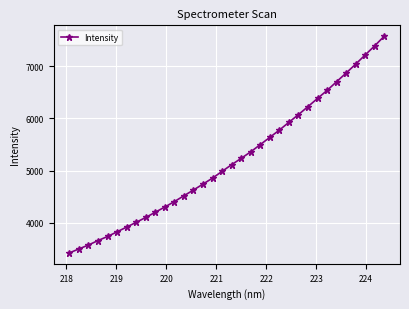

Is this an area chart (filled region under the line)?

No